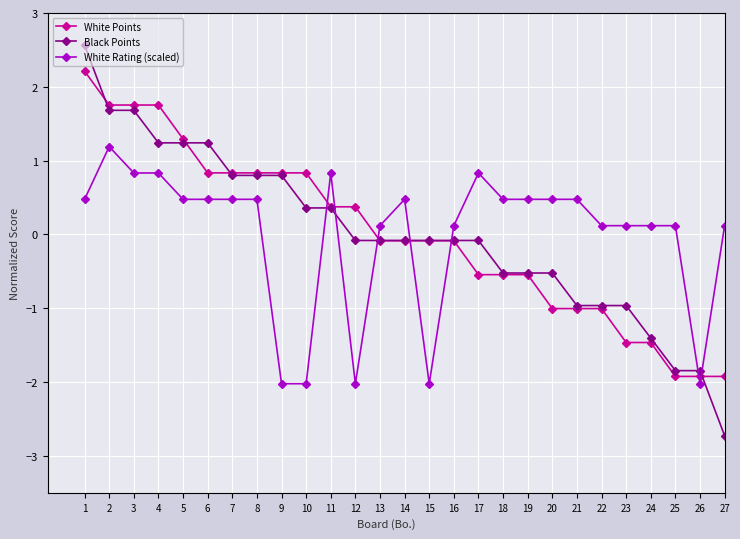

Which series has the largest range (max minus min)?

Black Points